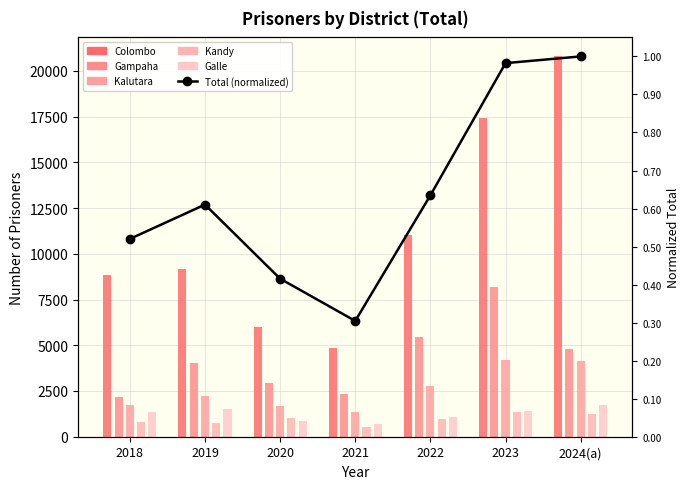

Which label corresponds to the smallest value in the chart?

2021